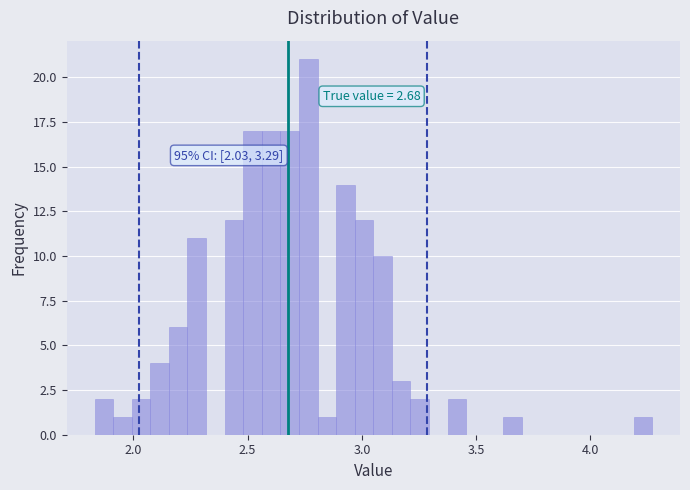

Read against the x-axis, roughly where is the centre of the tallest bar?

2.75